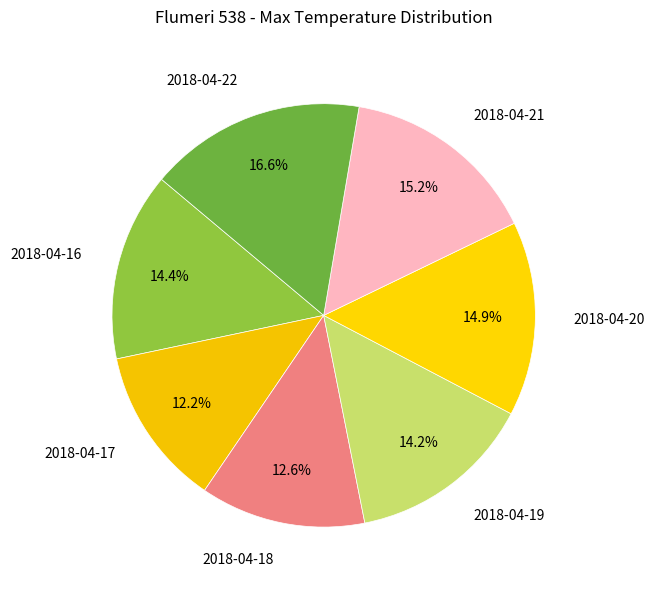

Count the number of slices in the pie.

7